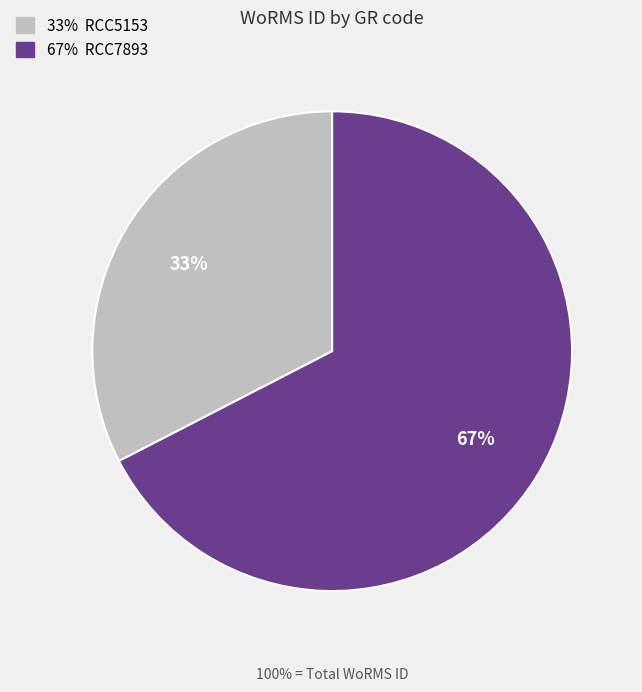

To the nearest percent, what is the average slice percentage?

50%